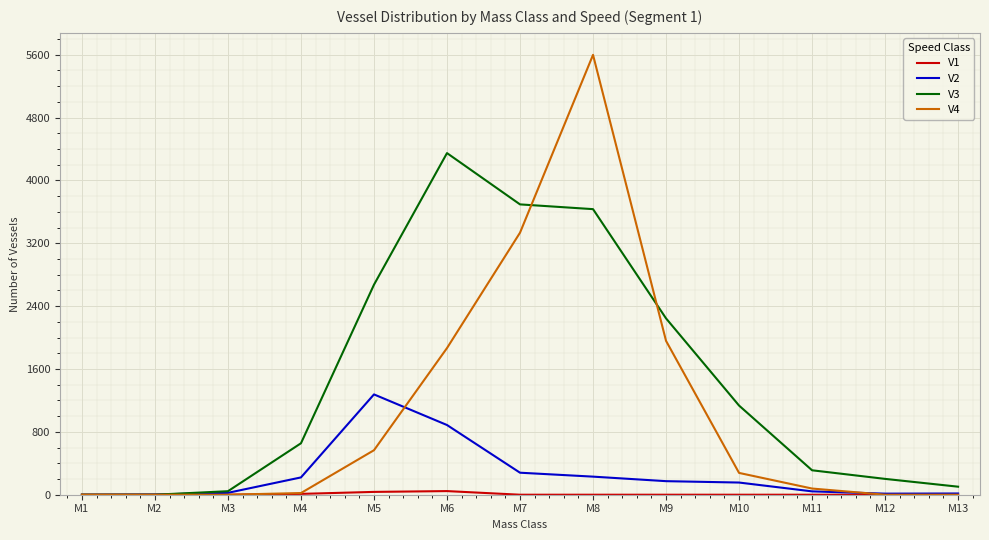

At which category is the sum across all series the highest?

M8